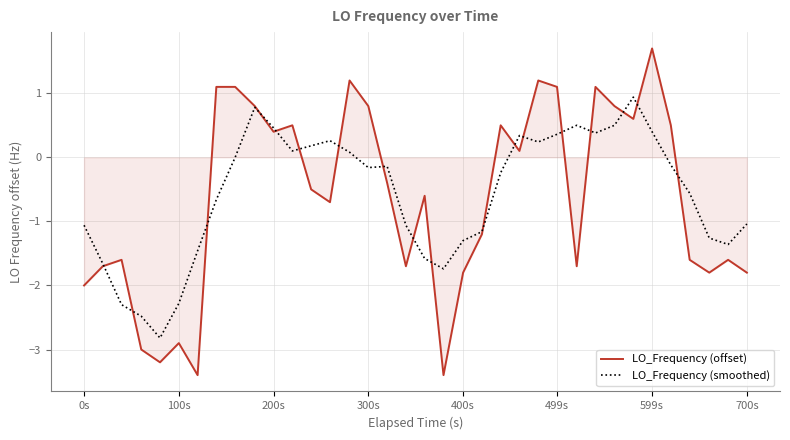

True or false: LO_Frequency (offset) and LO_Frequency (smoothed) cross at least once.

True